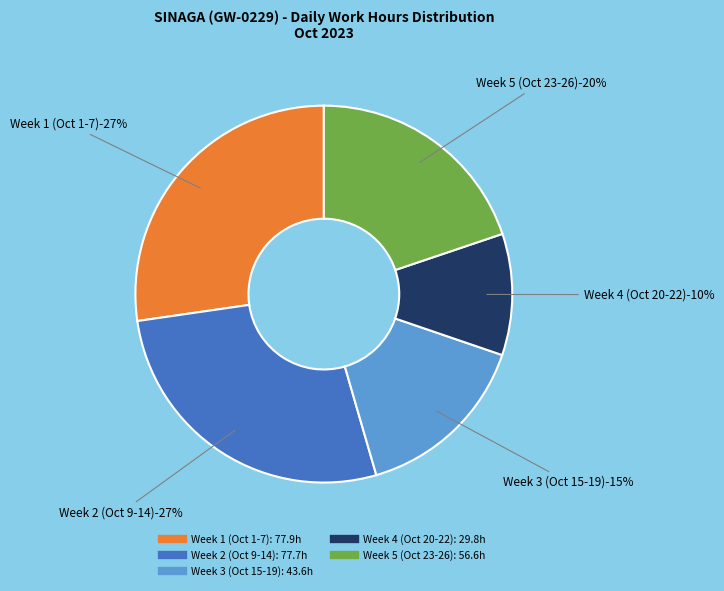

Is 13-Fri the majority of the pie?

No